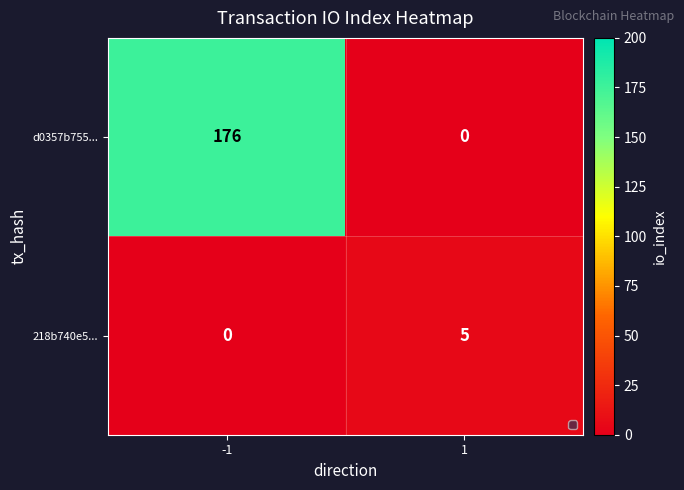

List the series in order of their overall mean, lowest first.

218b740e5..., d0357b755...